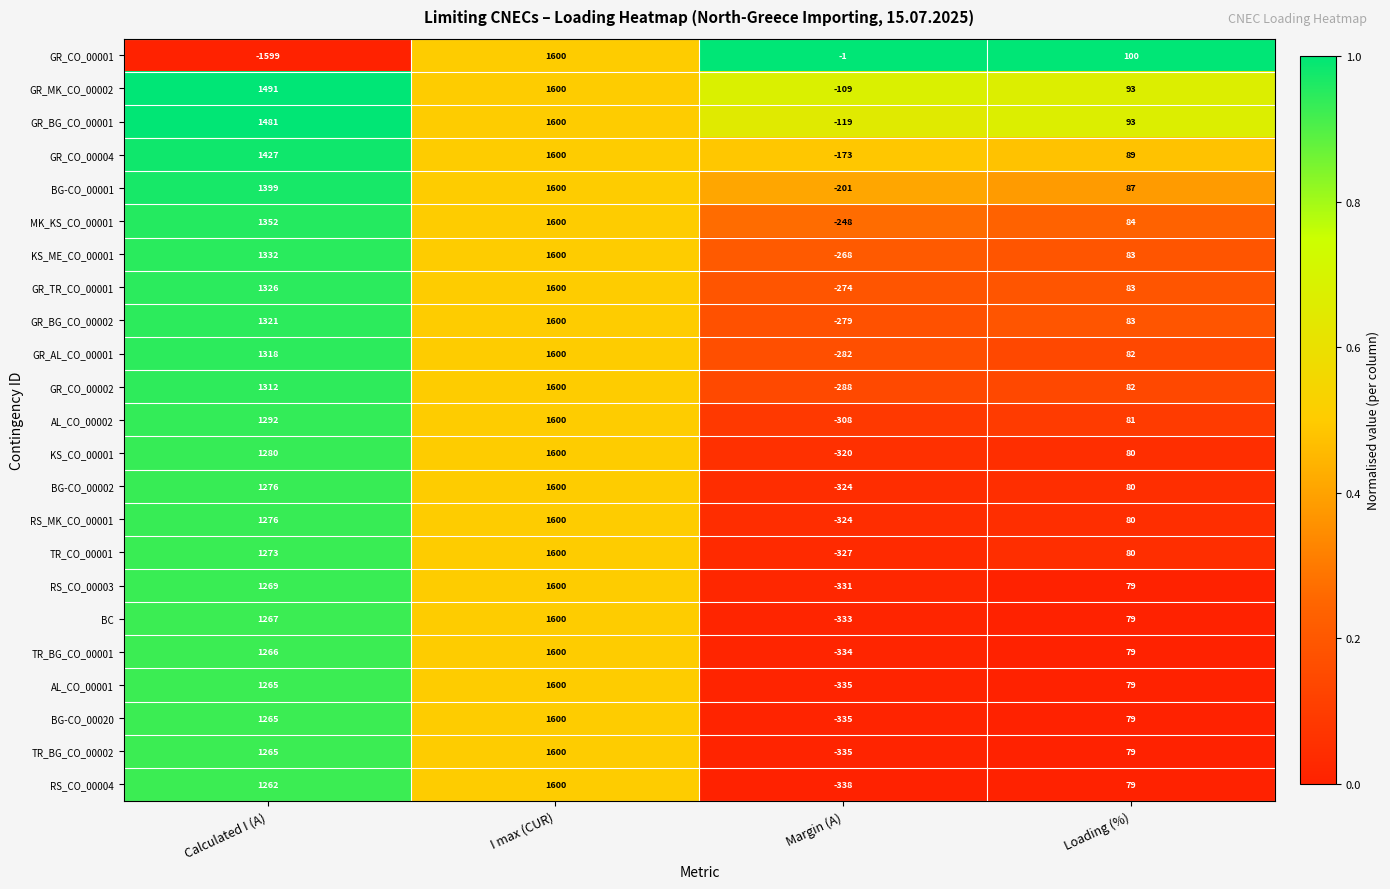

Which series has the widest spread of values?

GR_CO_00001